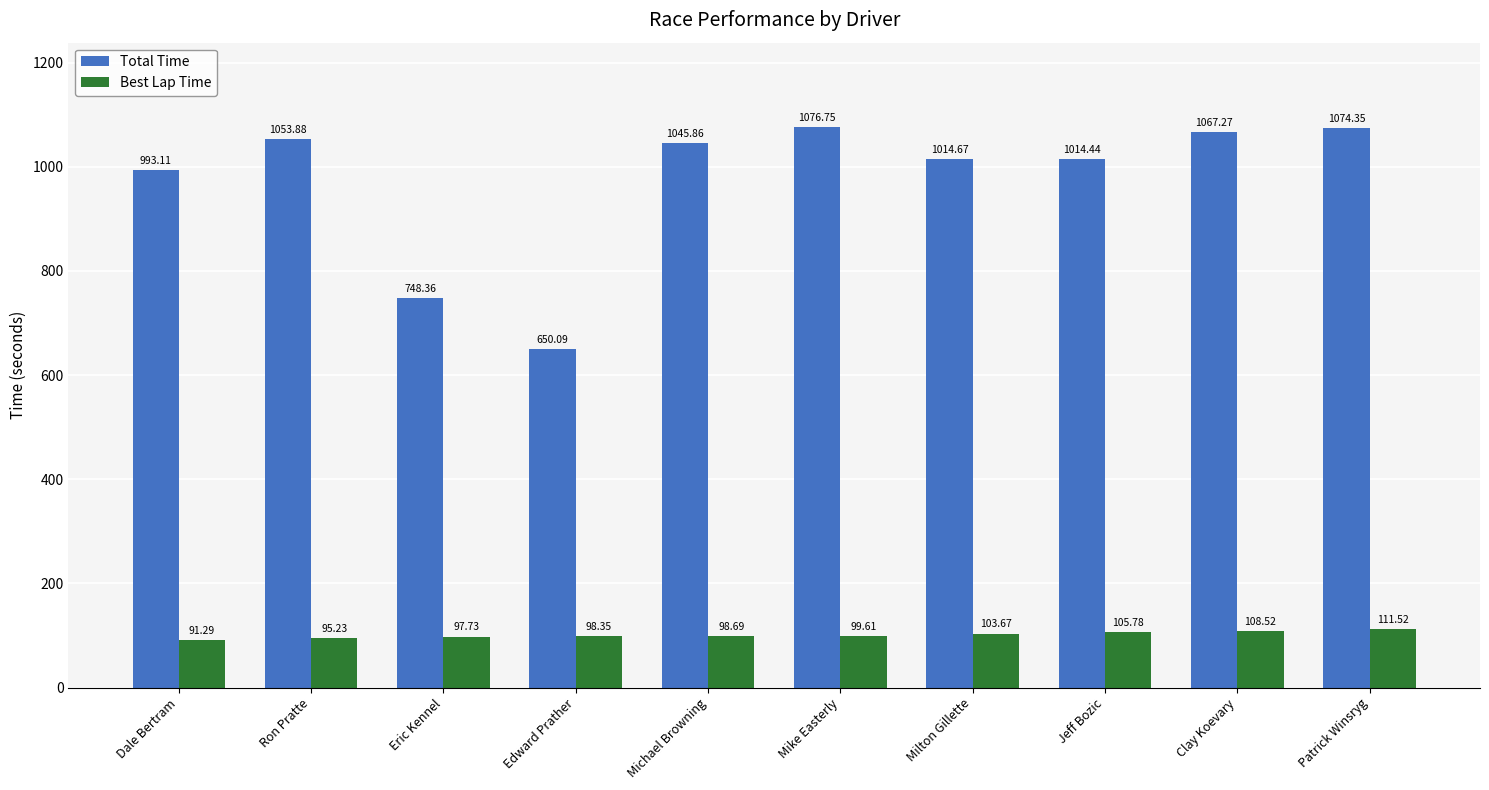

What is the difference between the second highest and minimum values in the Total Time series?

424.3